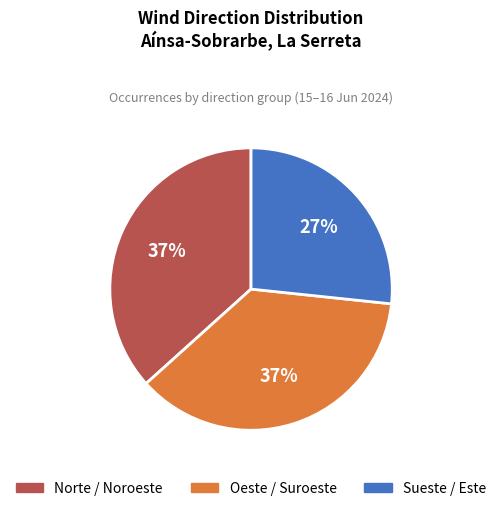

To the nearest percent, what is the average slice percentage?

33%